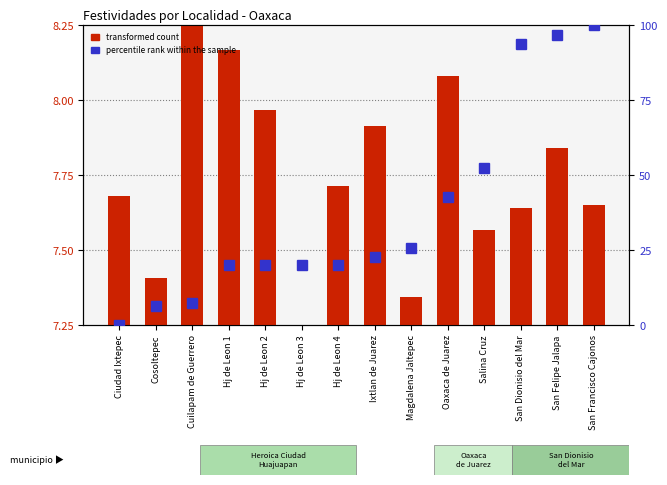

Approximately how many times larger is the value at San Francisco Cajonos compared to Hj de Leon 4?

5.0